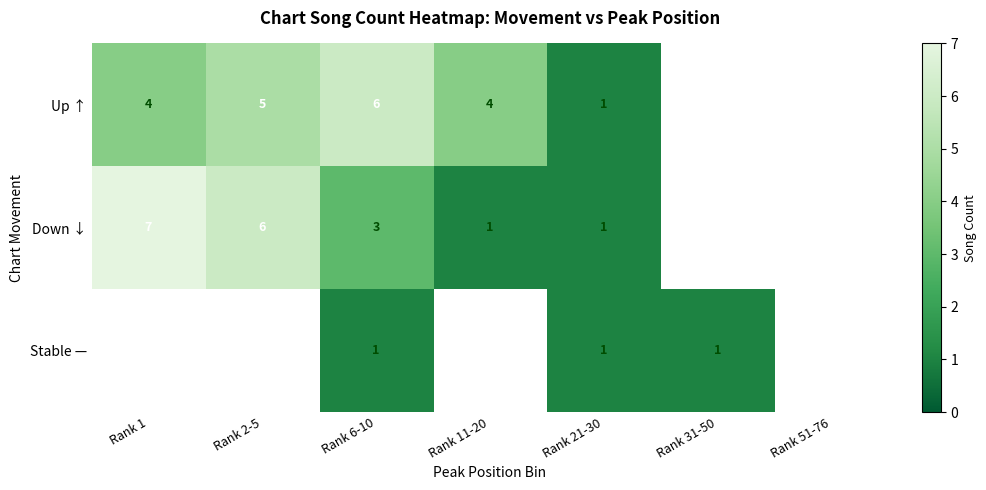

The value of Stable — at Rank 31-50 is 1. True or false?

True